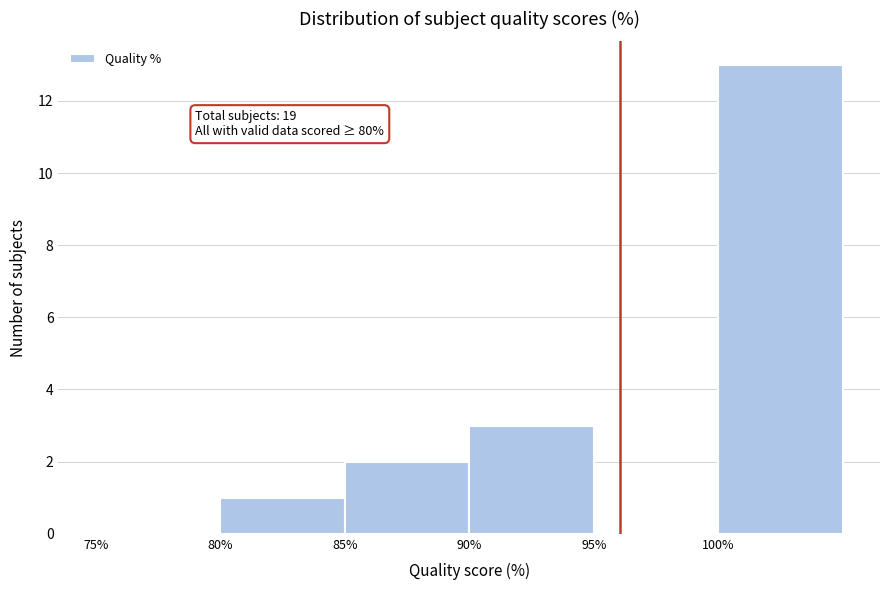

Which range on the x-axis has the tallest bar?

100 to 105